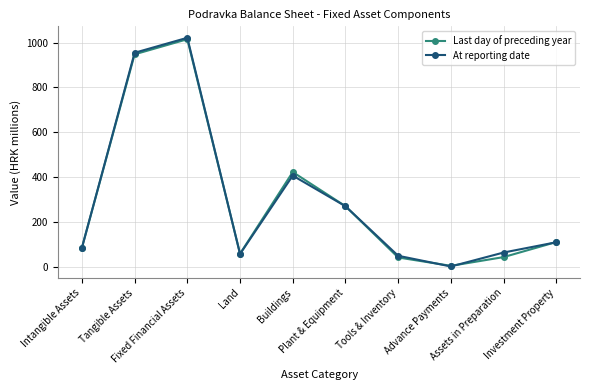

Is it true that At reporting date equals 63.2 at Assets in Preparation?

True